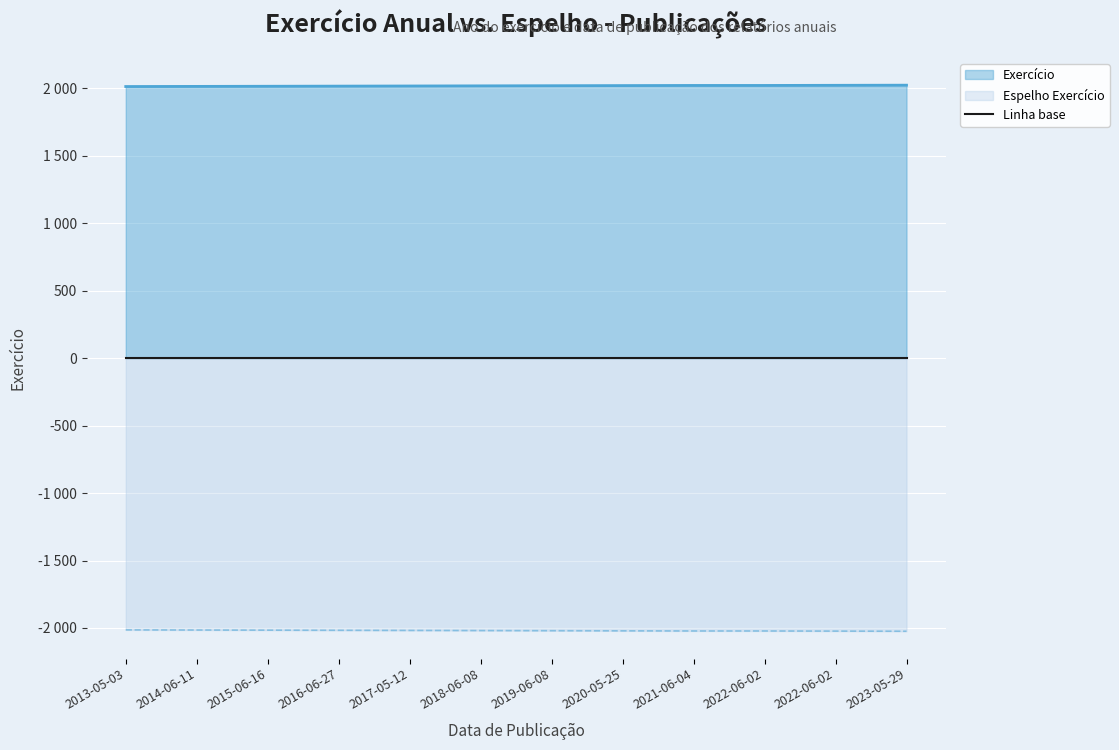

The value at 2015-06-16 is 487. True or false?

False